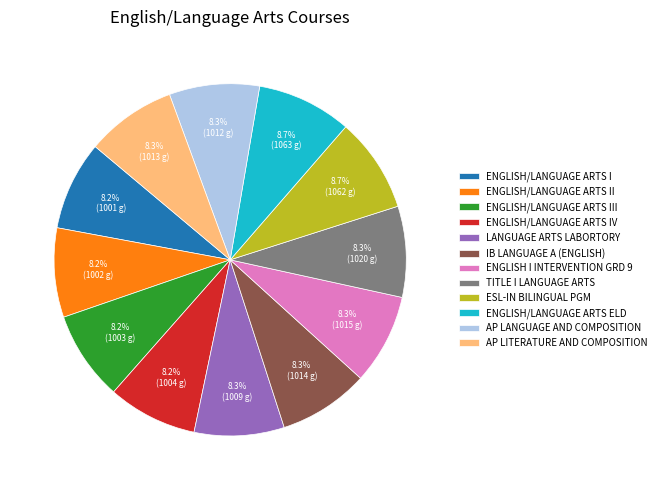

Approximately how many times larger is the value at LANGUAGE ARTS LABORTORY compared to ENGLISH/LANGUAGE ARTS III?

1.0